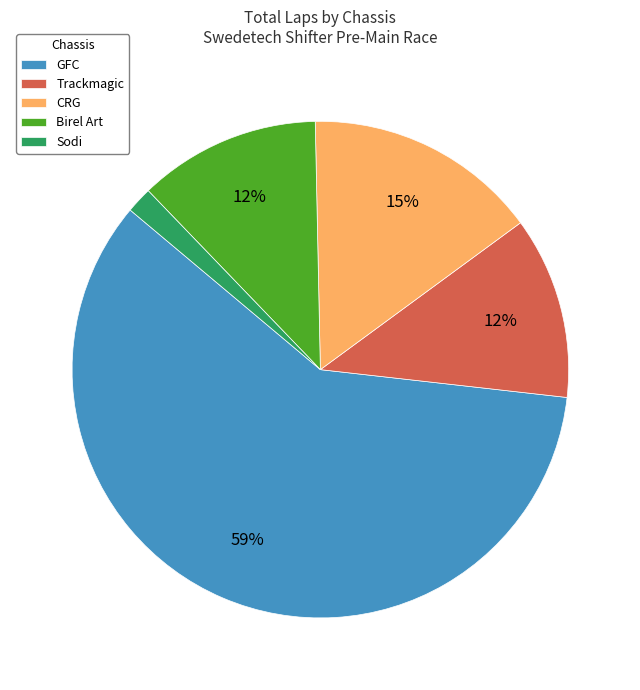

Approximately how many times larger is the value at GFC compared to CRG?

3.9